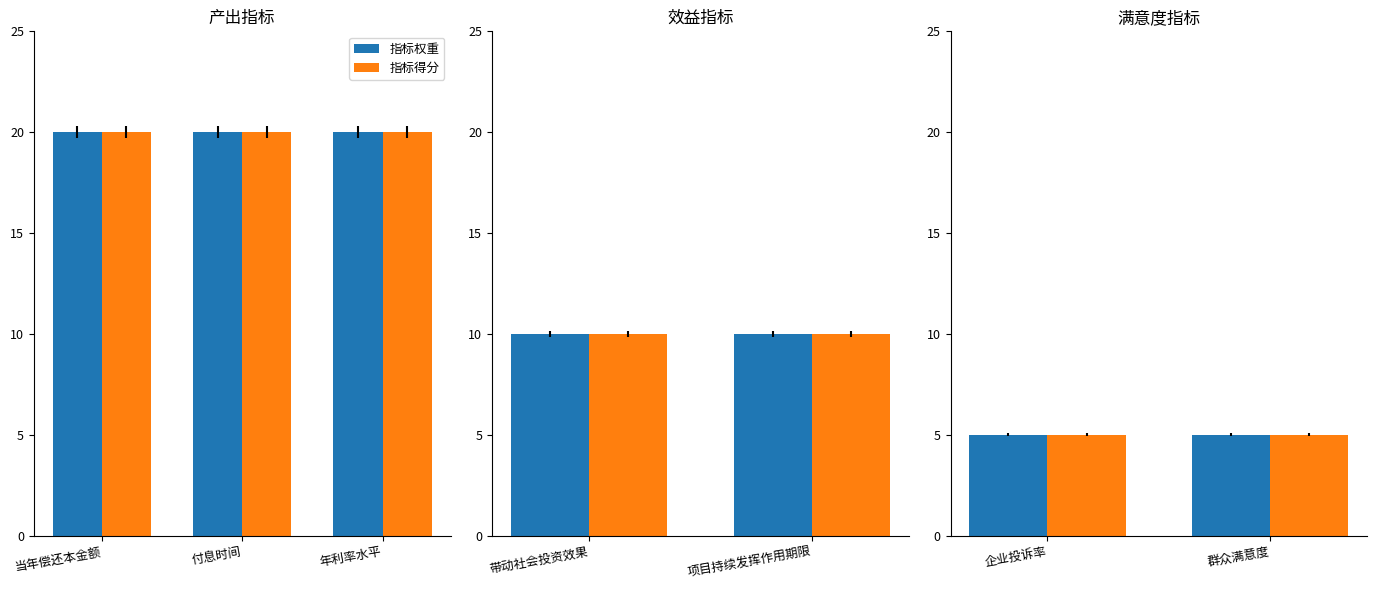

Reading left to right, list all the values displayed in this chart.

指标权重: 20	20	20	10	10	5	5
指标得分: 20	20	20	10	10	5	5